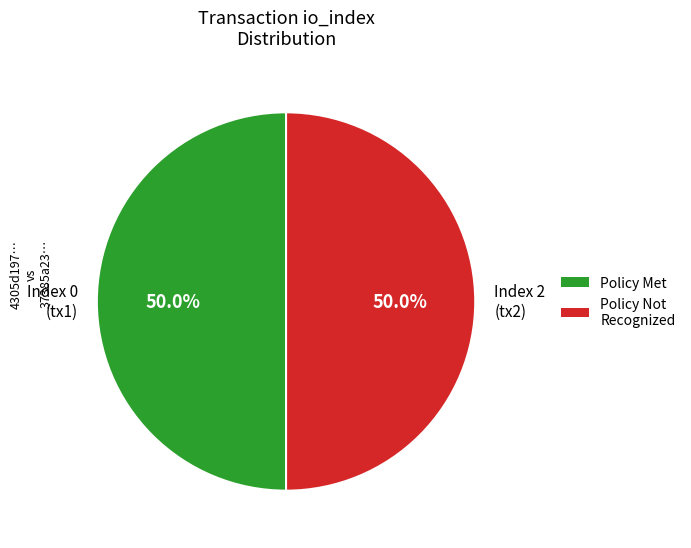

How many segments does this pie chart have?

2